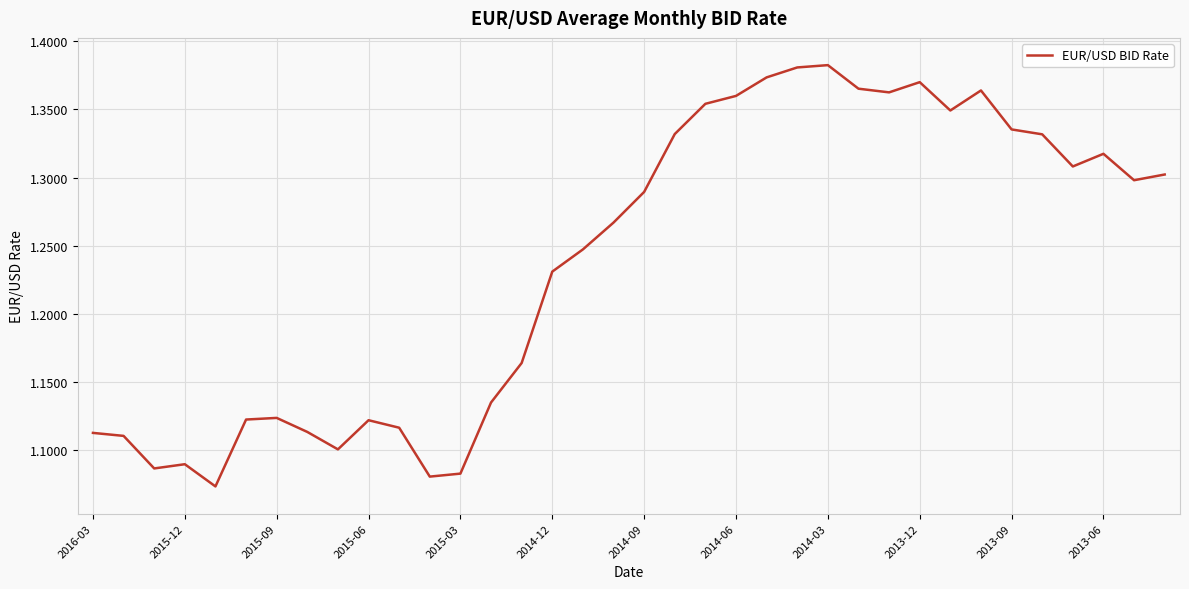

True or false: there are more than 0 points higher than both neighbors.

True